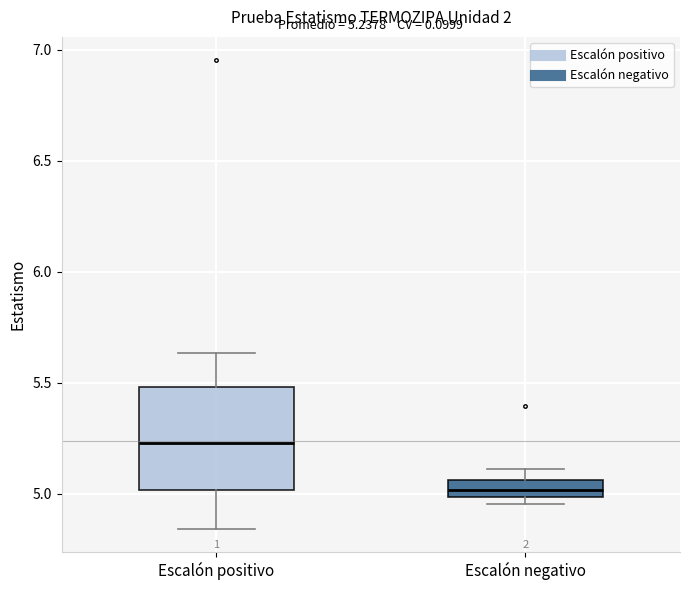

Comparing the boxes themselves (not the whiskers), which one is the tallest?

Escalón positivo